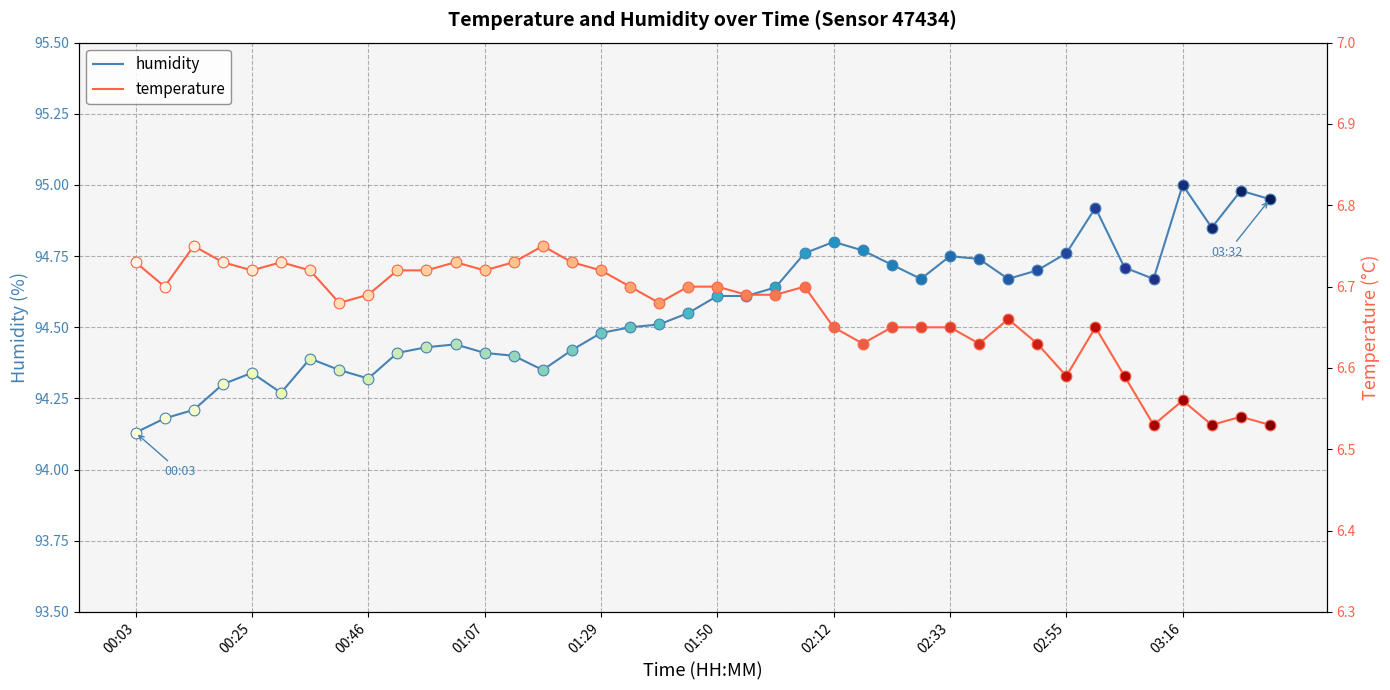

Is the value of humidity at 39 greater than the value of temperature at 22?

Yes